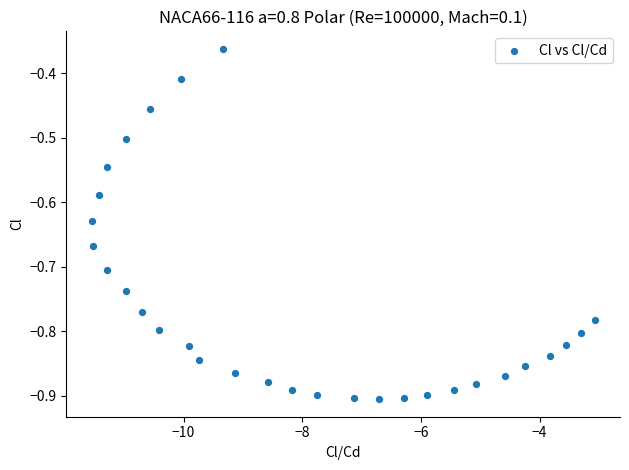

What is the range of X values (max minus min)?

8.5